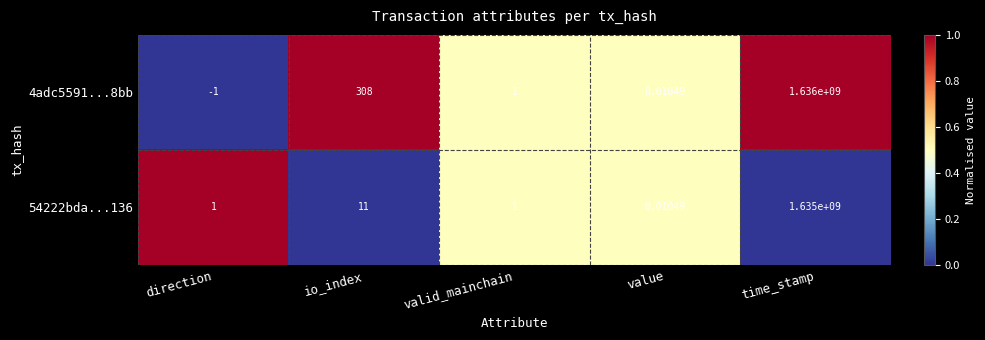

Which category has the highest value across all series?

time_stamp